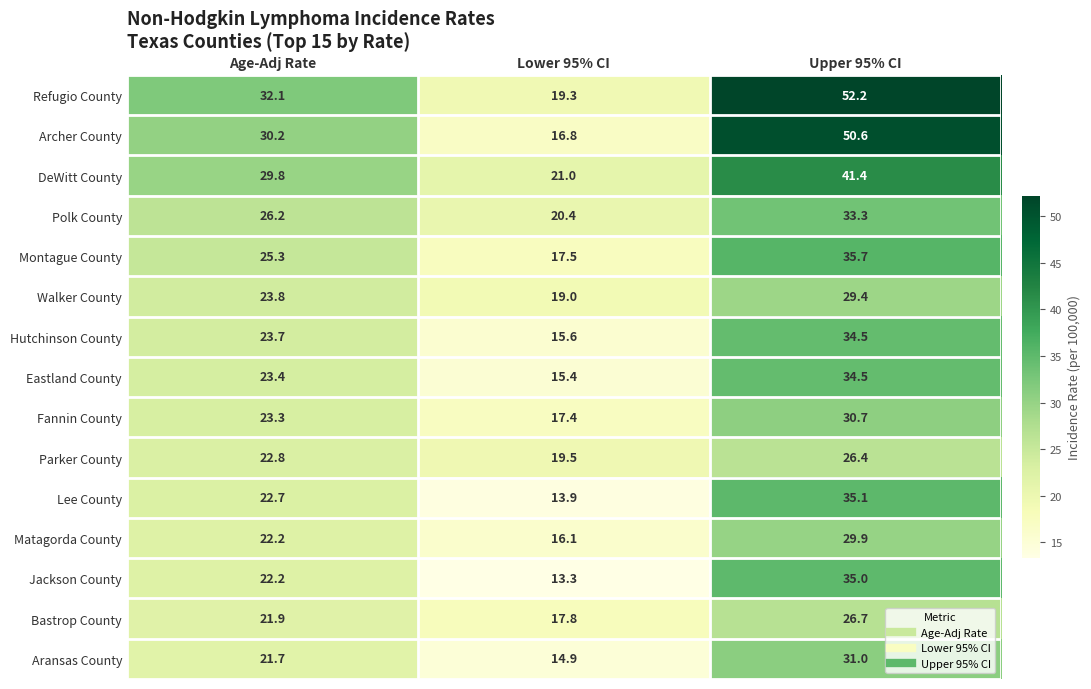

True or false: Walker County has a value of 19.0 at Lower 95% CI.

True